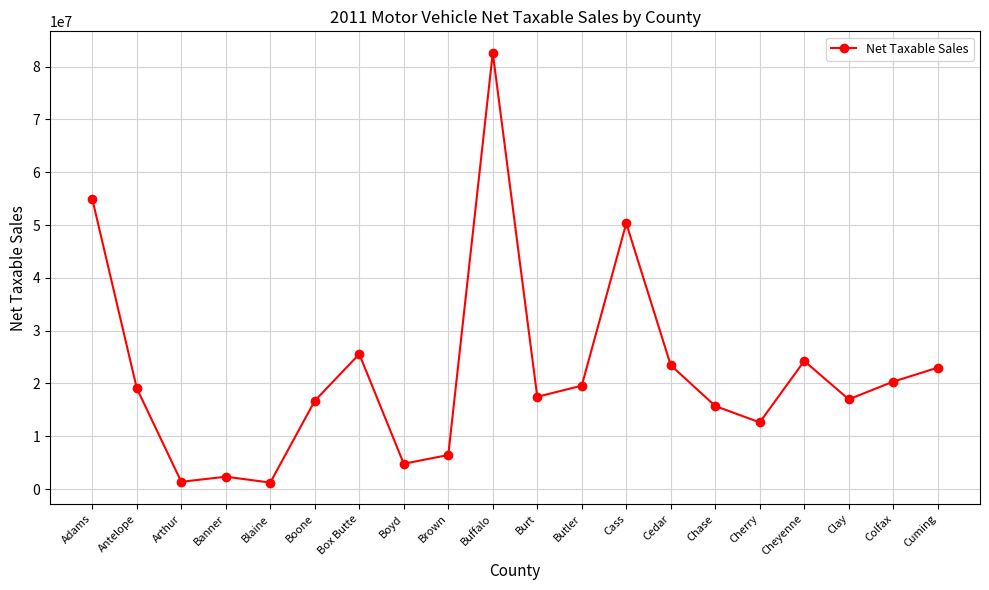

Read the value at Adams, to the nearest 10.

54910760